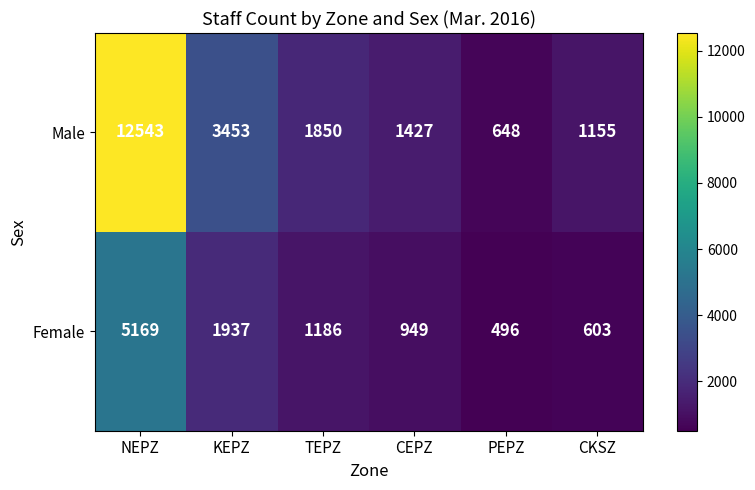

At which label does Male first exceed 1850?

NEPZ